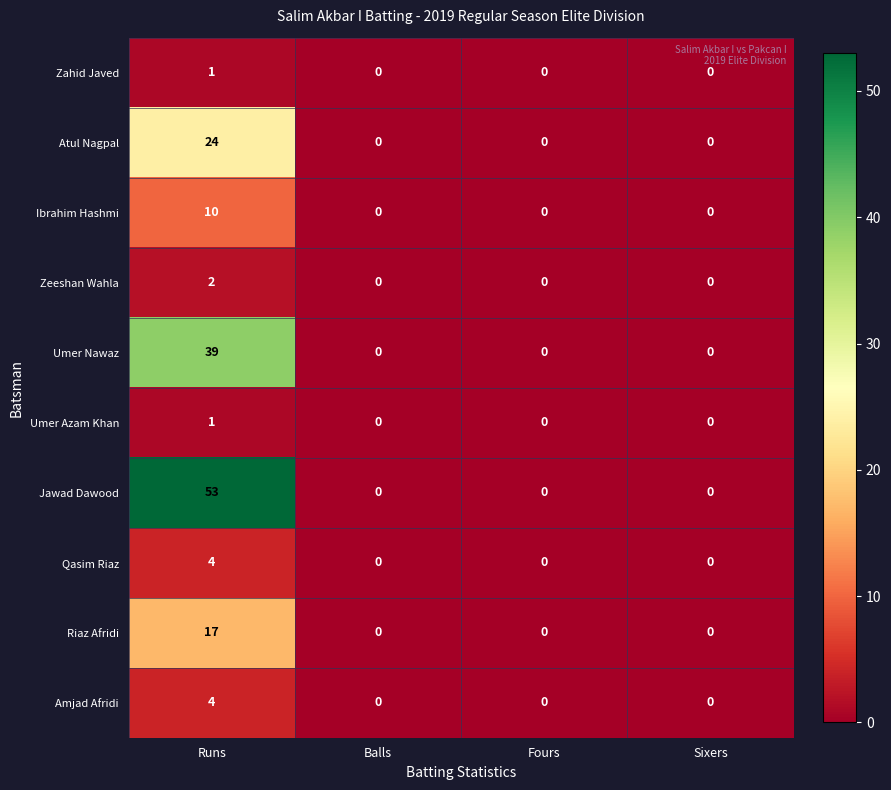

What is the difference between the maximum and minimum values in the Riaz Afridi series?

17